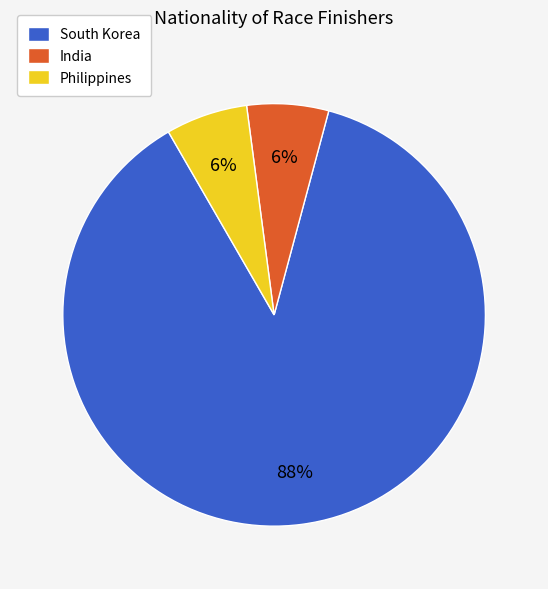

Count the number of slices in the pie.

3